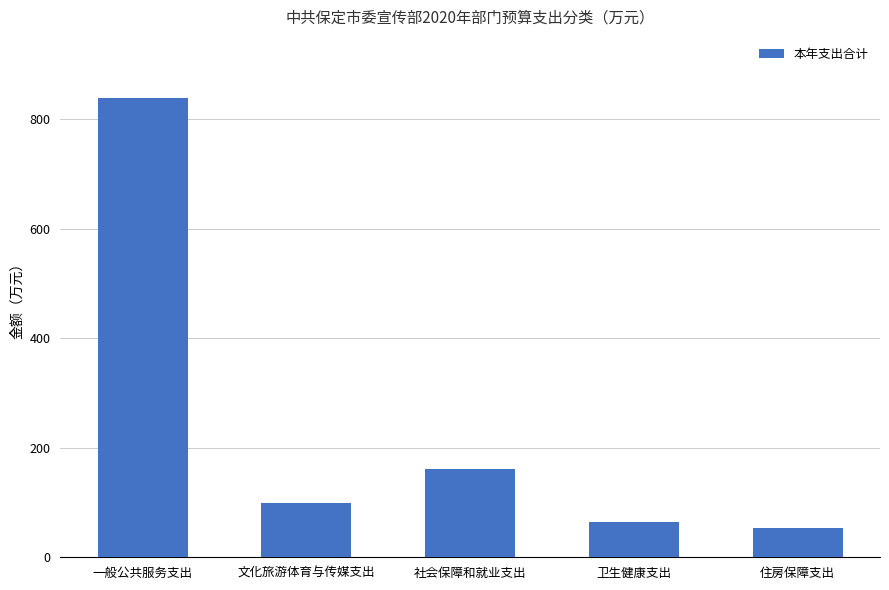

What is the approximate value at 卫生健康支出?

63.5